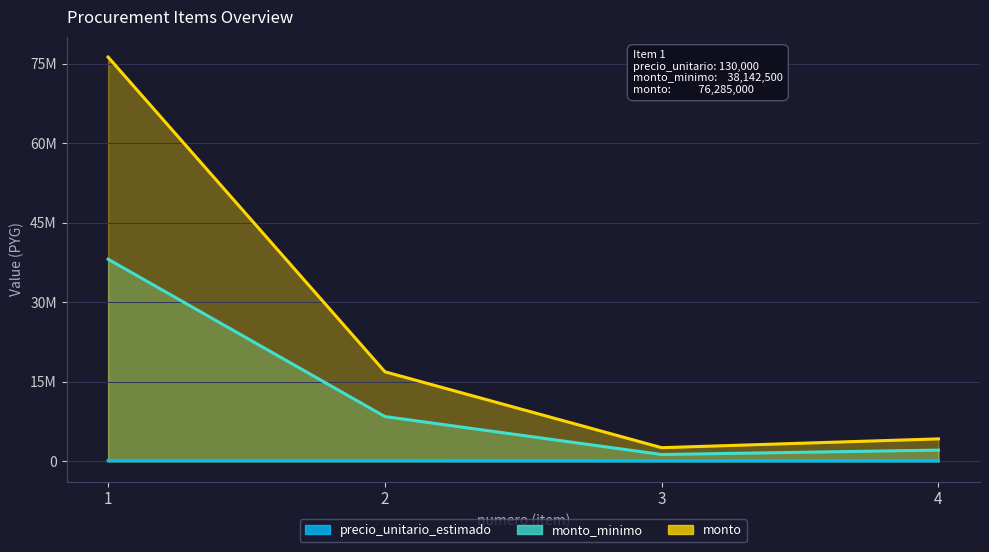

What are all the series names shown in the legend?

precio_unitario_estimado, monto_minimo, monto